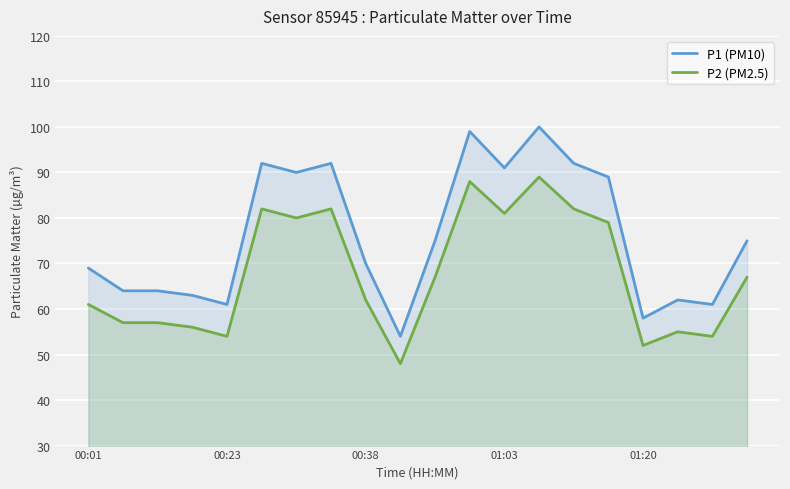

What is the difference between the maximum and minimum values in the P1 (PM10) series?

46